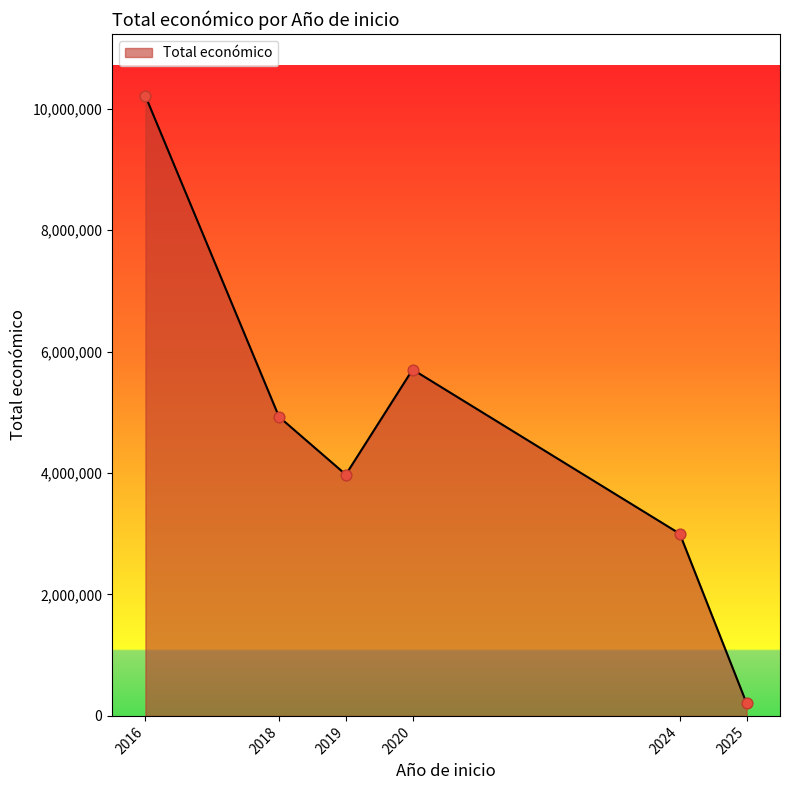

Approximately how many times larger is the value at 2020 compared to 2025?

27.6